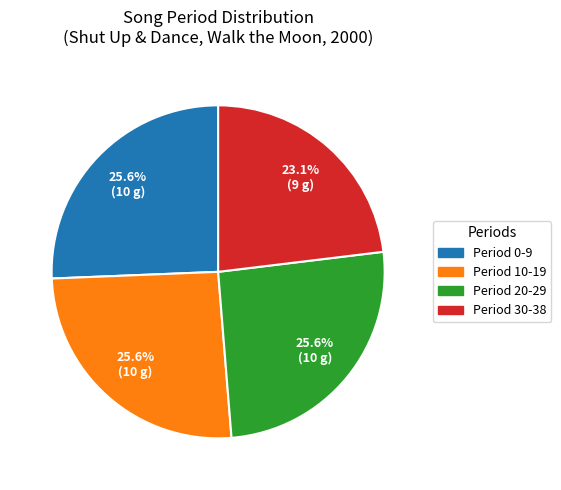

What is the smallest slice in the pie chart?

Period 30-38